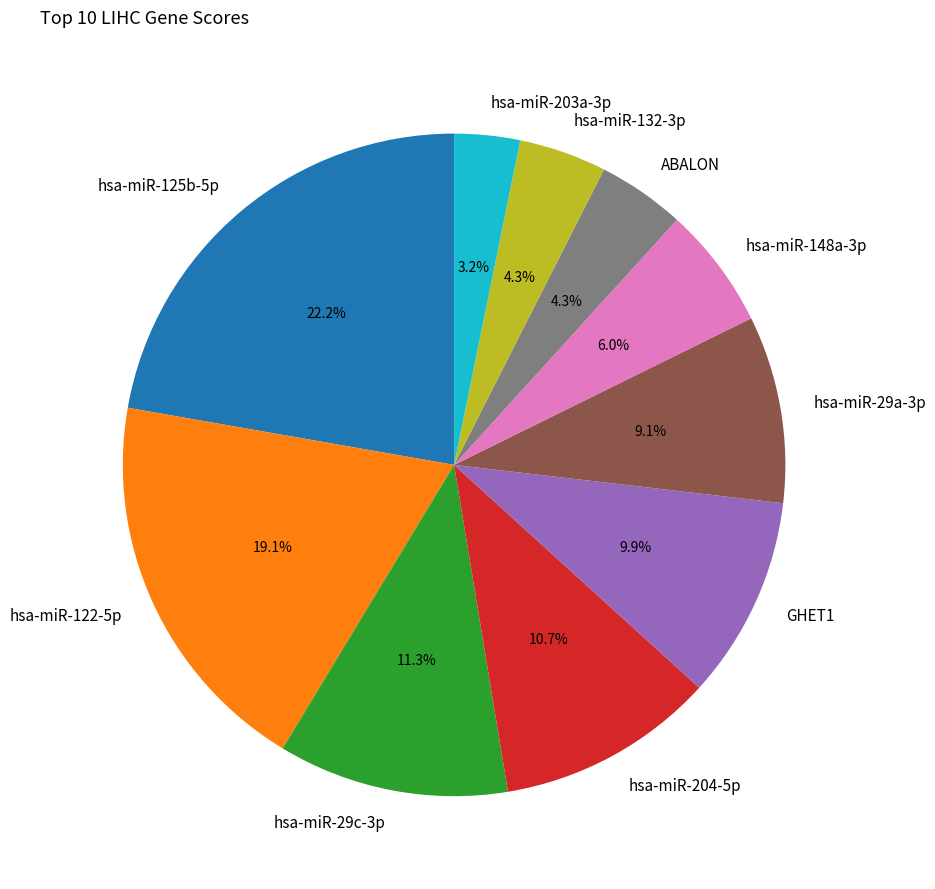

What is the smallest slice in the pie chart?

hsa-miR-203a-3p